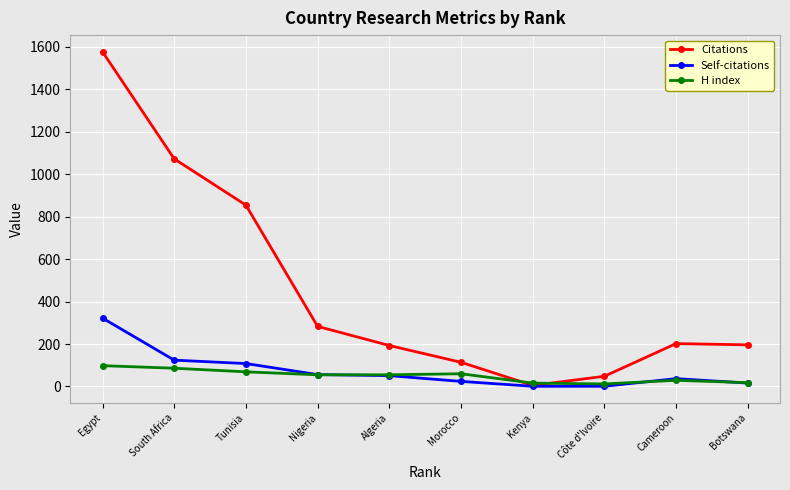

What is the total value across all series at Egypt?

1996